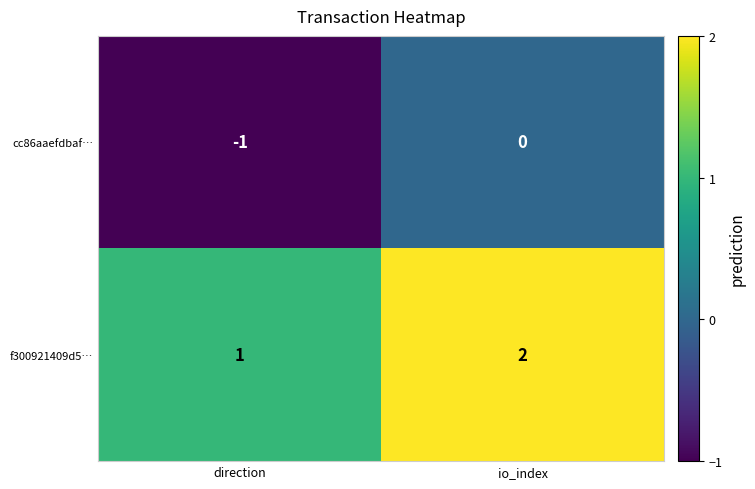

Reading left to right, extract all data points from this chart.

cc86aaefdbaf…: direction=-1	io_index=0
f300921409d5…: direction=1	io_index=2